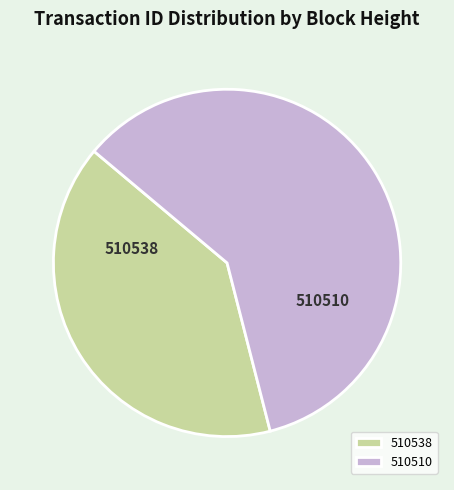

How many segments does this pie chart have?

2